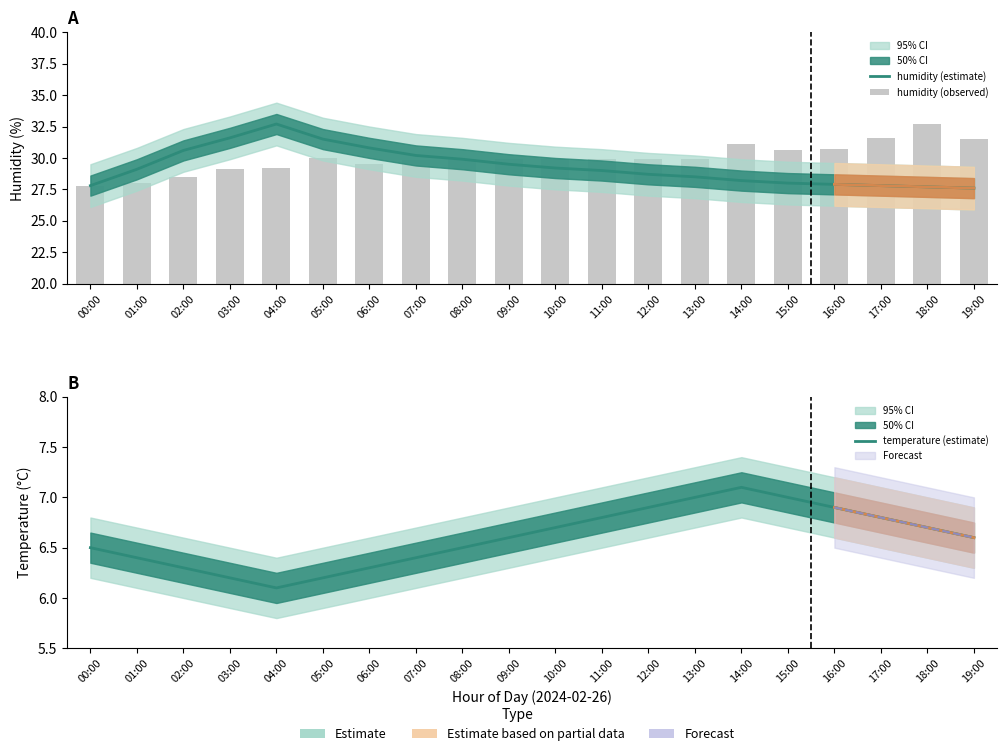

What is the sum of the humidity (estimate) values at 06:00 and 02:00?

61.4